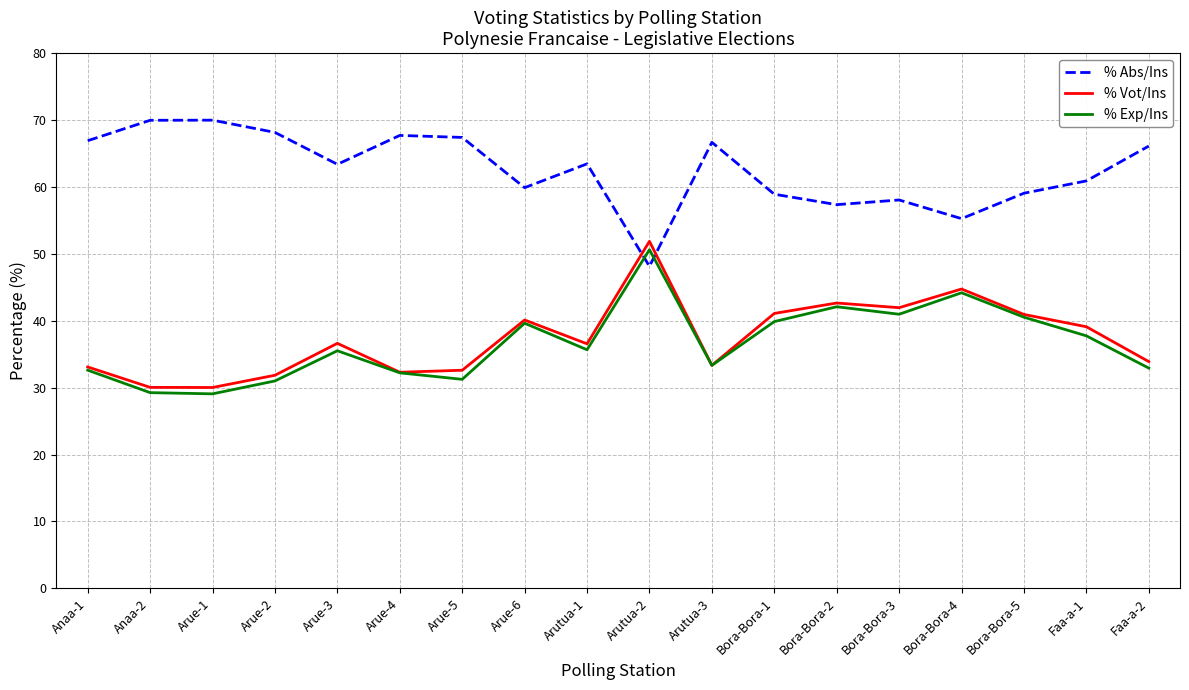

What is the difference between the % Abs/Ins values at Arutua-3 and Anaa-2?

3.3